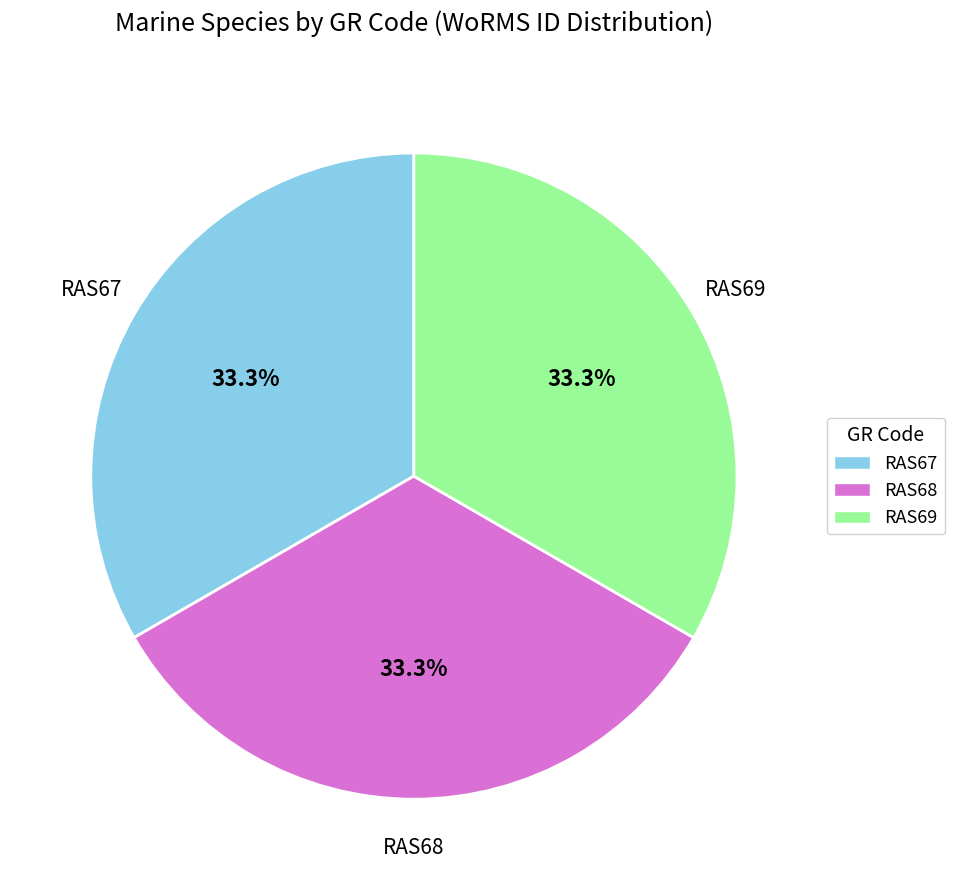

The RAS68 slice represents 21% of the pie. True or false?

False